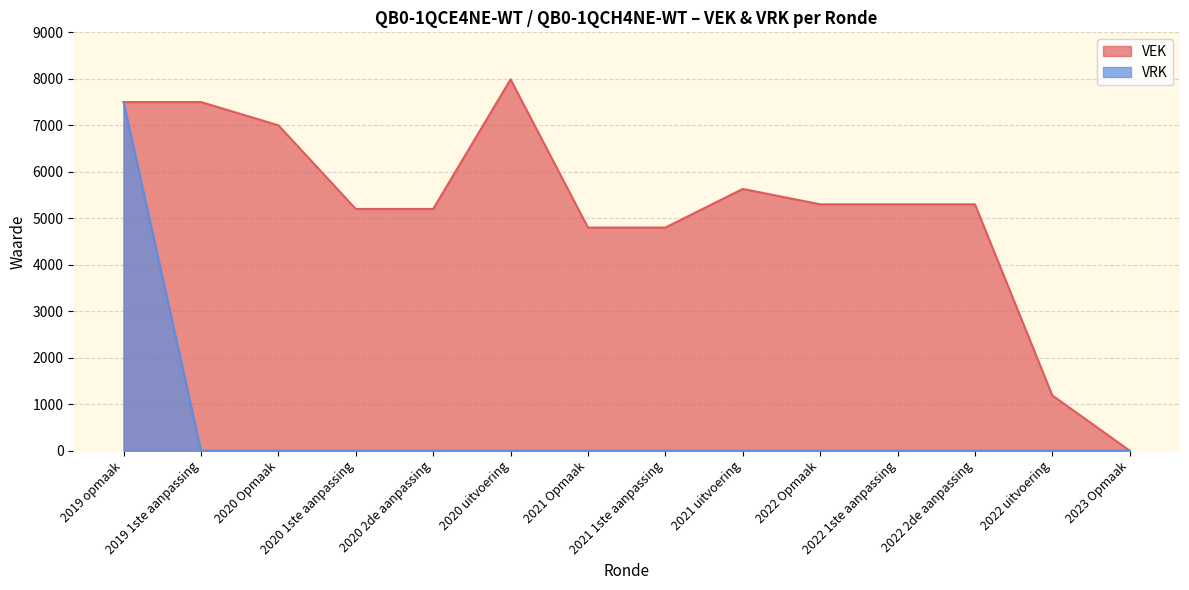

Rank the series by their average value, from lowest to highest.

VRK, VEK